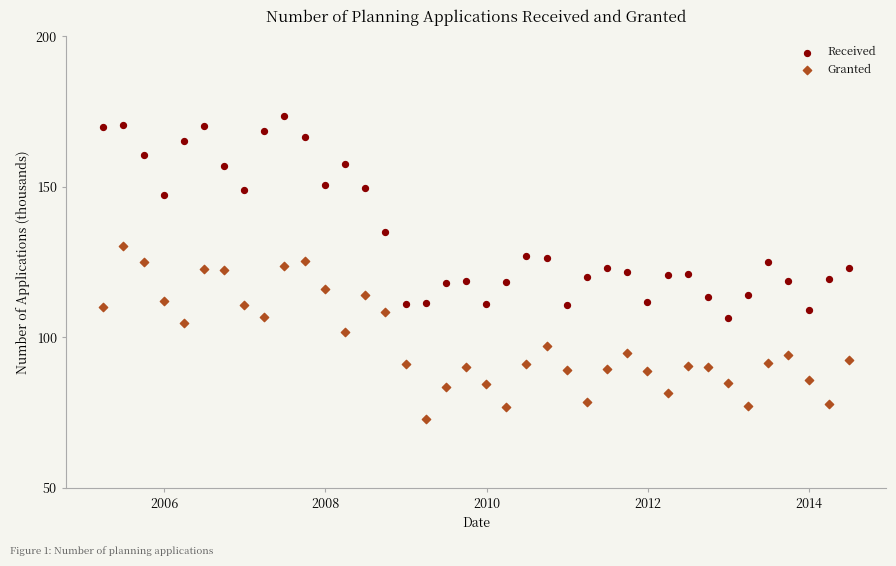

In the Received series, what Y value is closest to 140?

135.1